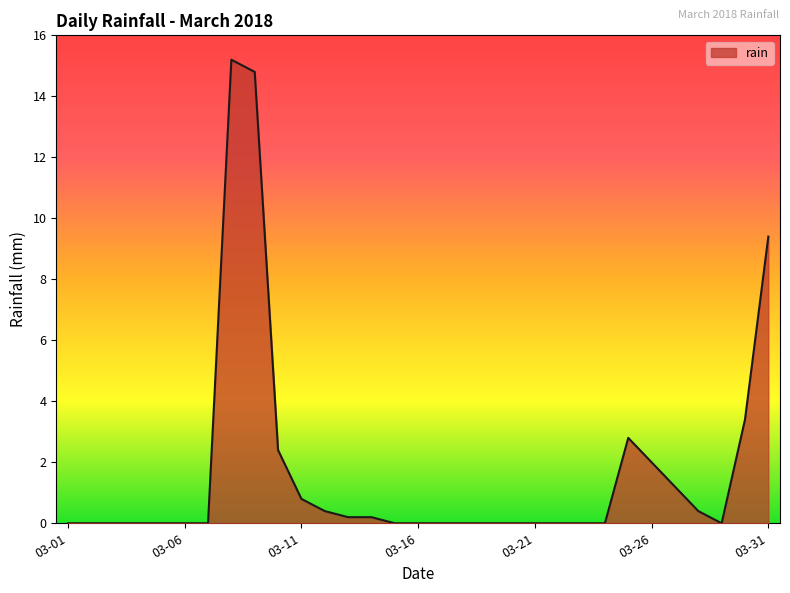

What is the difference between the maximum and minimum values?

15.2